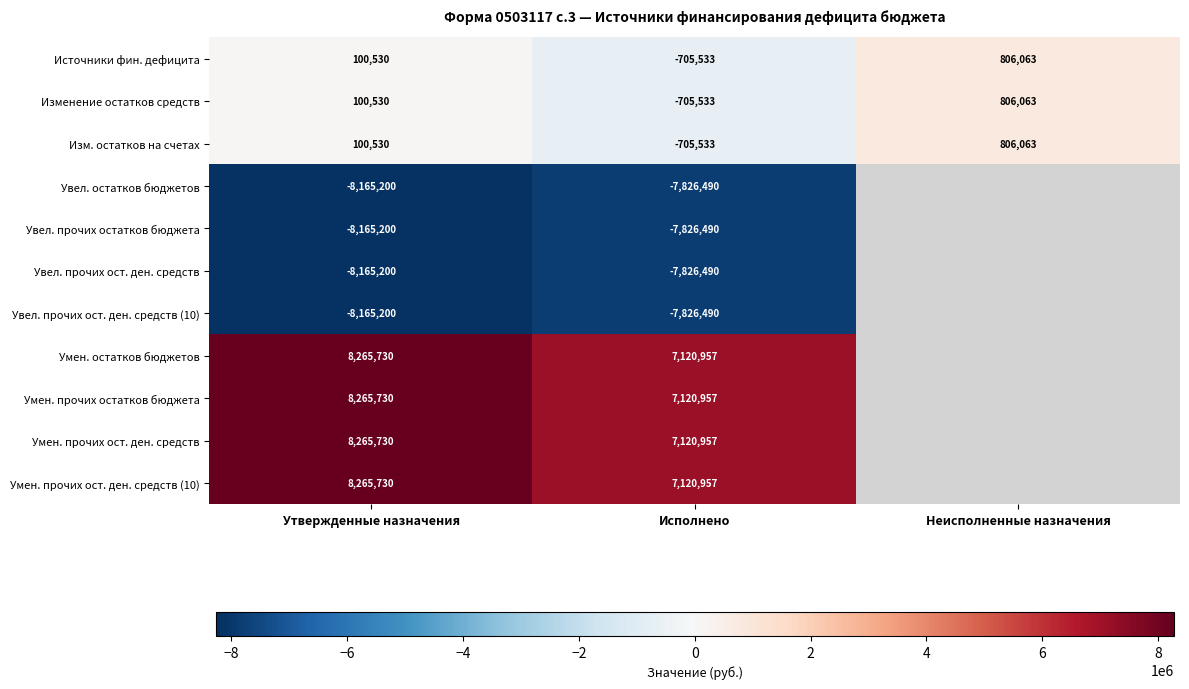

What is the spread (max minus min) of values at Утвержденные назначения?

16430930